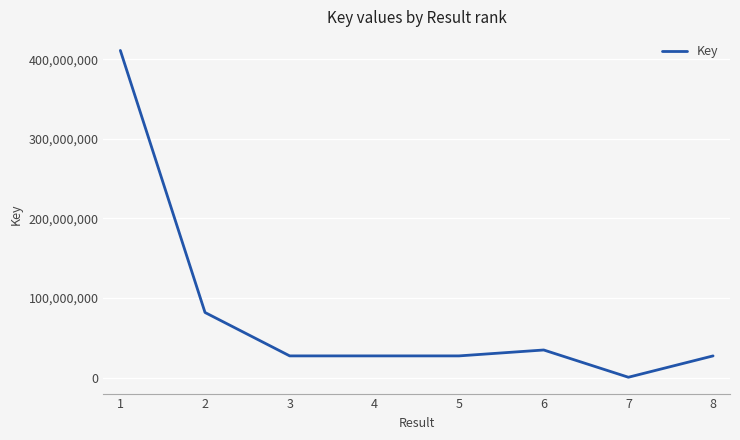

Which category has the highest value across all series?

1